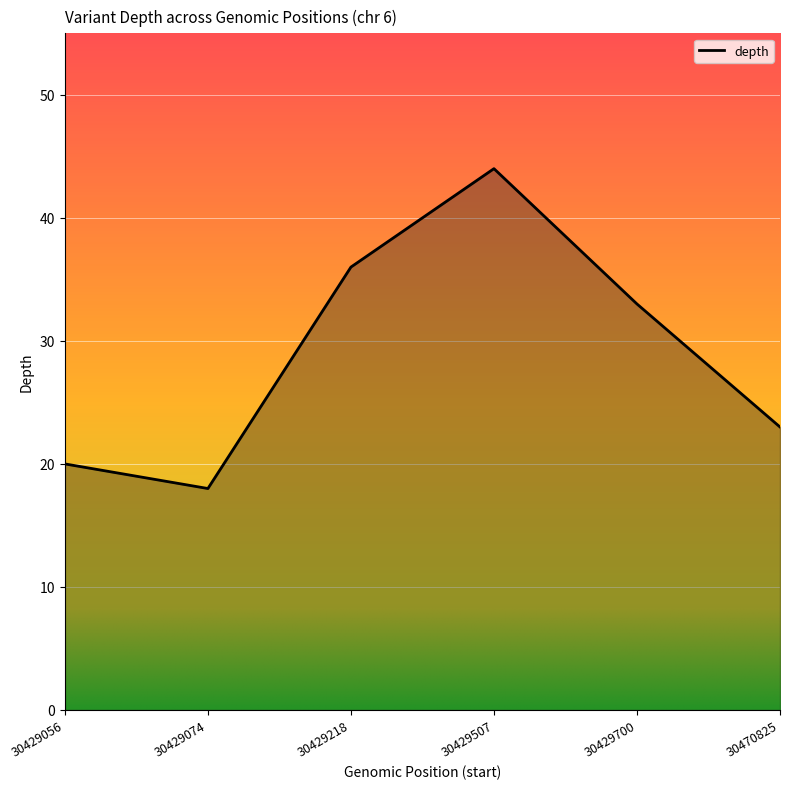

What is the minimum value shown in the chart?

18